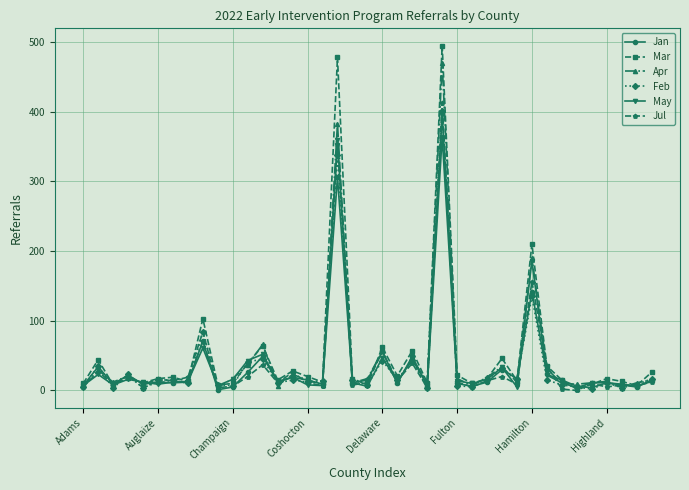

True or false: Jan has more than 0 points higher than both neighbors.

True